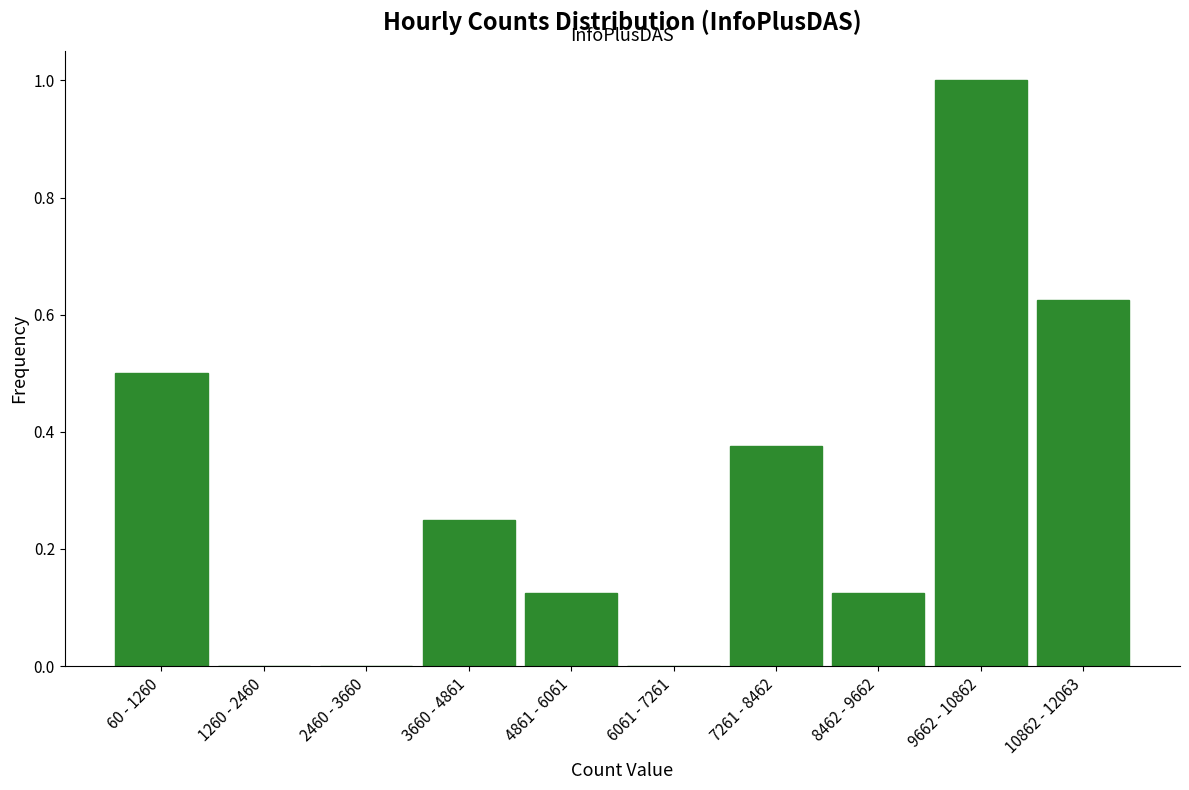

What is the maximum value shown in the chart?

1.0